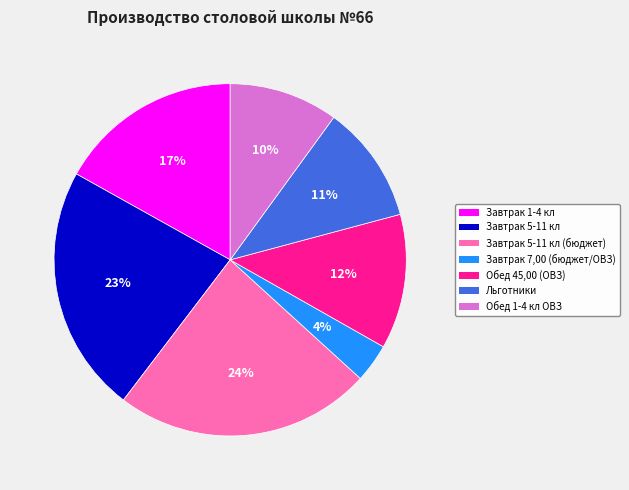

Approximately how many times larger is the value at Обед 1-4 кл ОВЗ compared to Завтрак 1-4 кл?

0.6